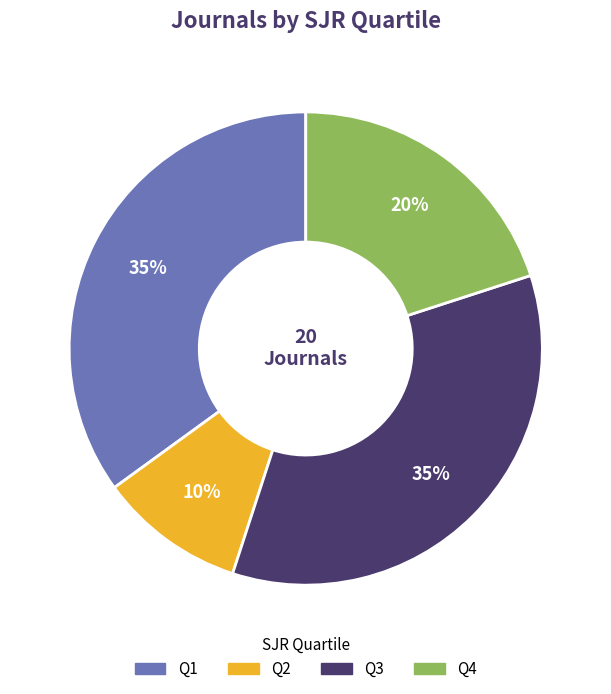

To the nearest percent, what portion does Q4 represent?

20%